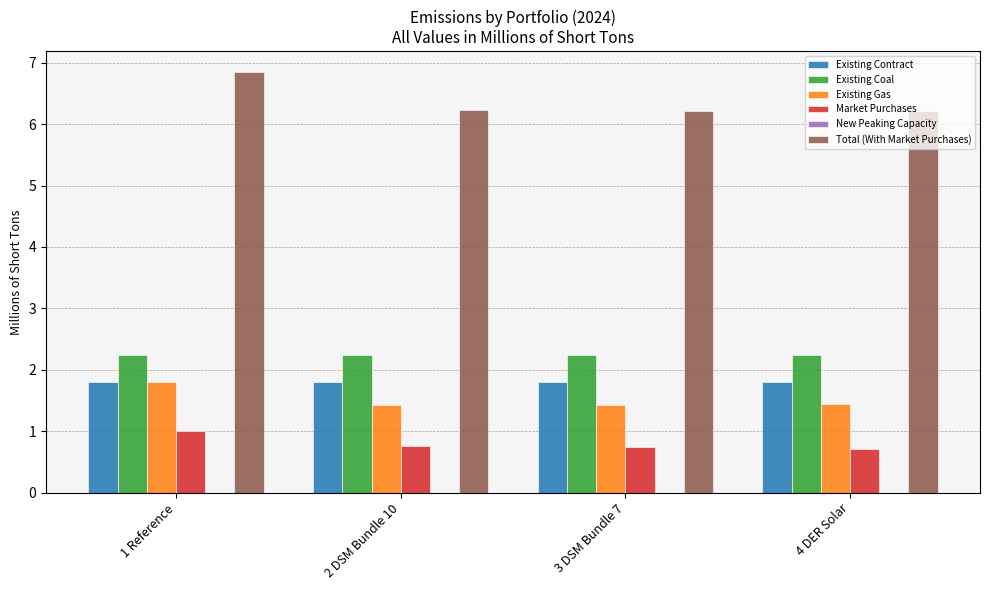

What is the value of the Market Purchases bar at the 2nd from the left?

0.8